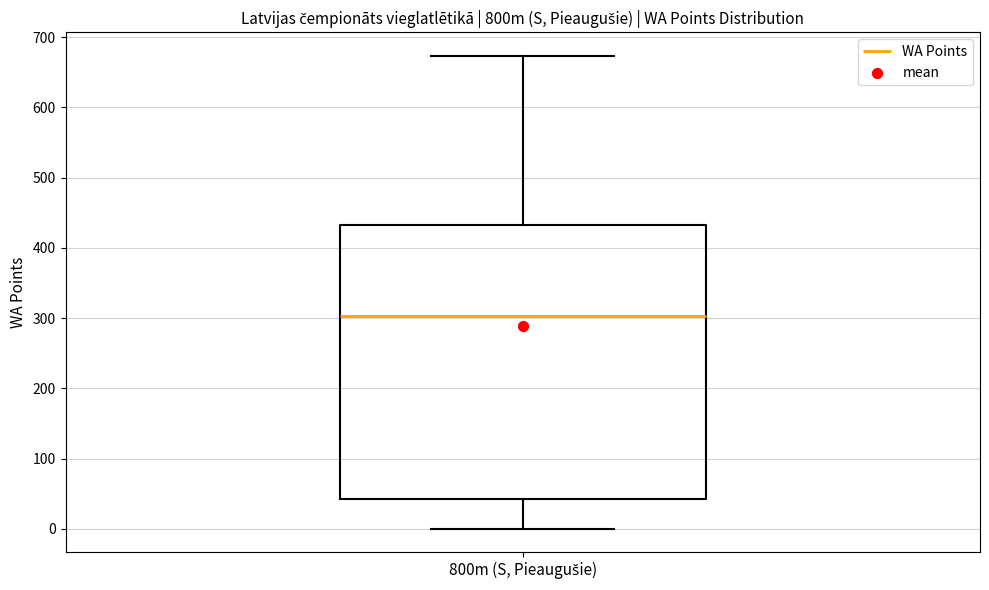

Where is the upper edge of the box for 800m (S, Pieaugušie) on the y-axis? The values are not printed on the chart, so give them approximately, as read against the axis.

430